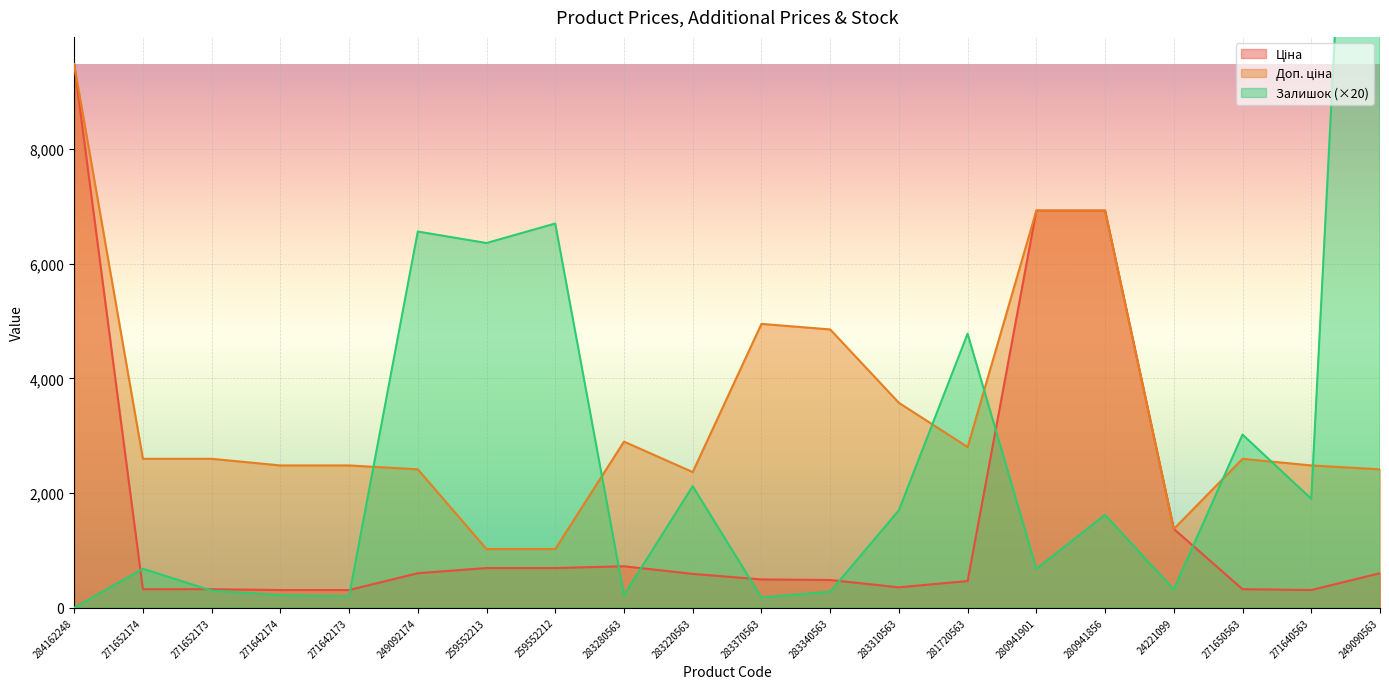

What is the maximum value shown in the chart?

25480.0